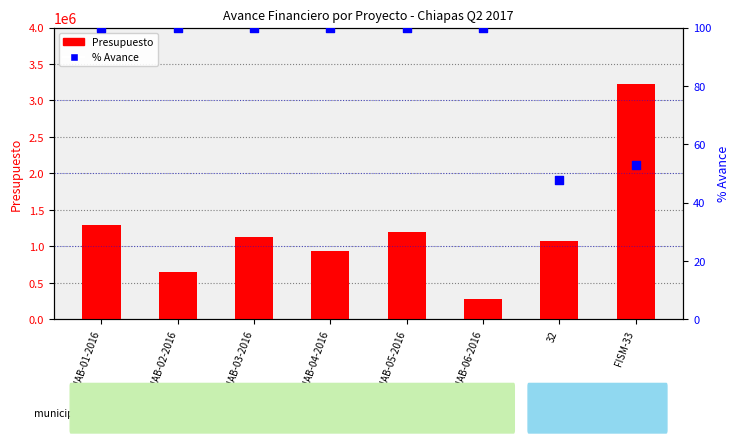

Which series has the widest spread of Y values?

Presupuesto